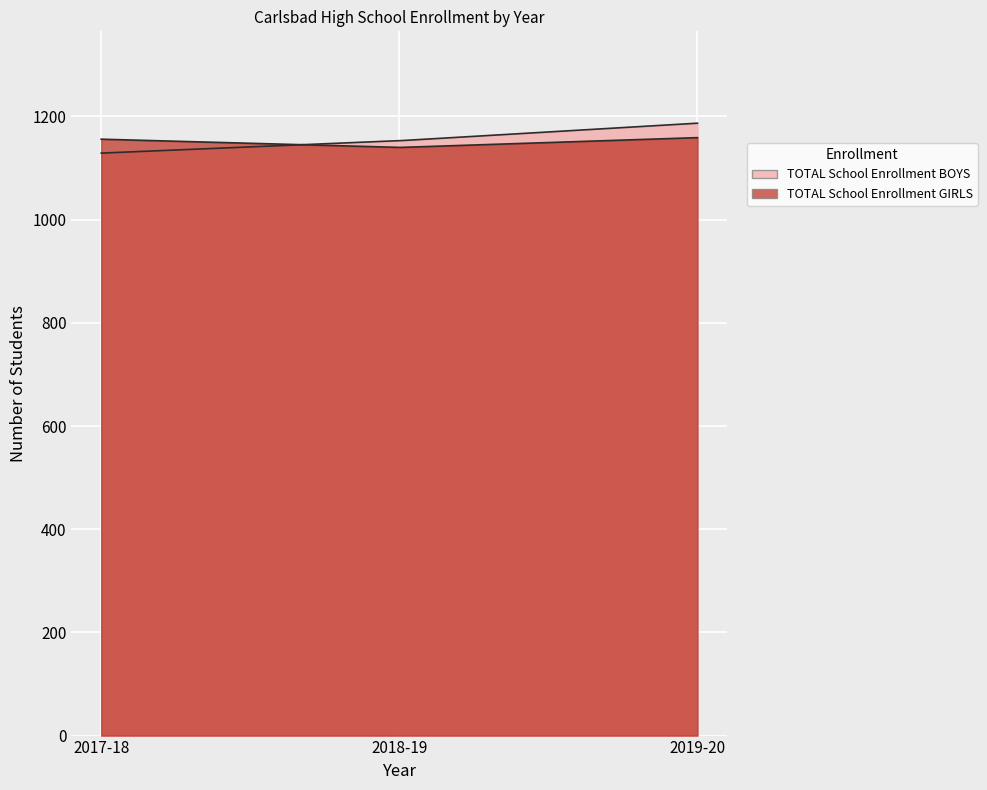

Between 2018-19 and 2019-20, which is larger?

2019-20